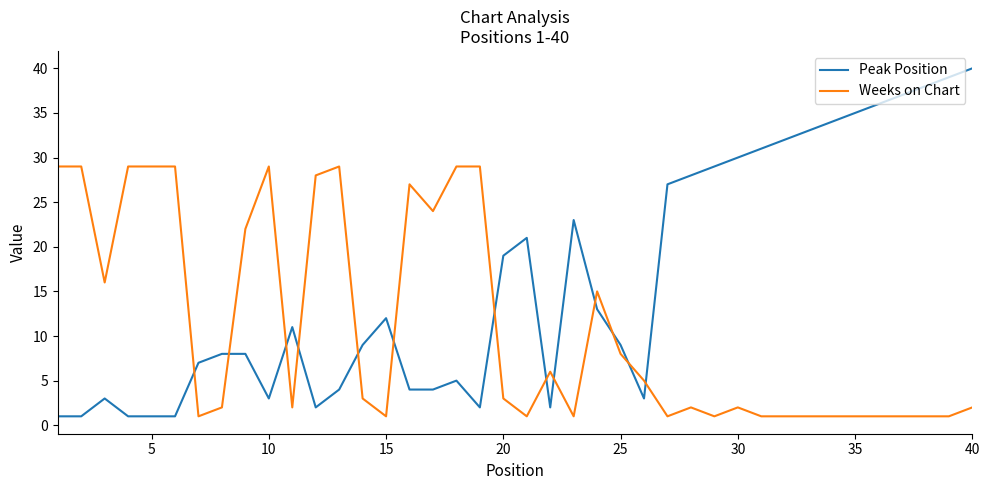

Which series has the largest total across all categories?

Peak Position